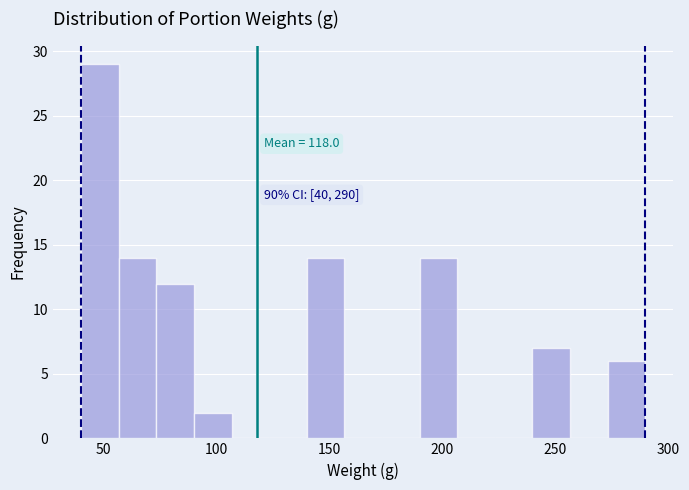

Read against the x-axis, roughly where is the centre of the tallest bar?

50